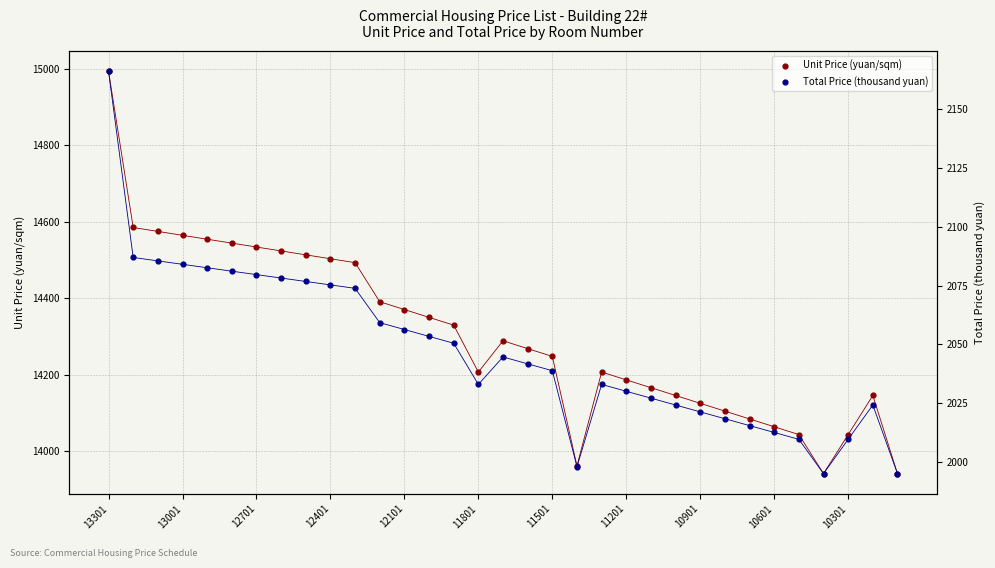

At which category is the sum across all series the highest?

13301